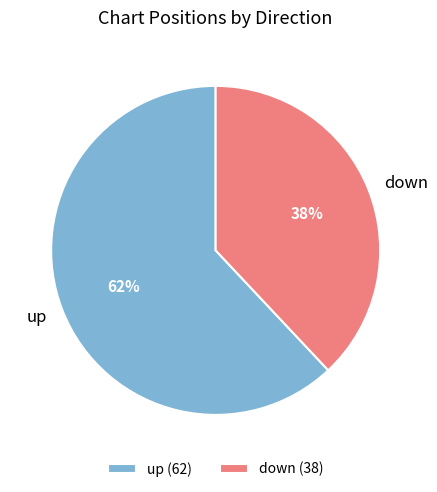

Does down account for over 50% of the chart?

No